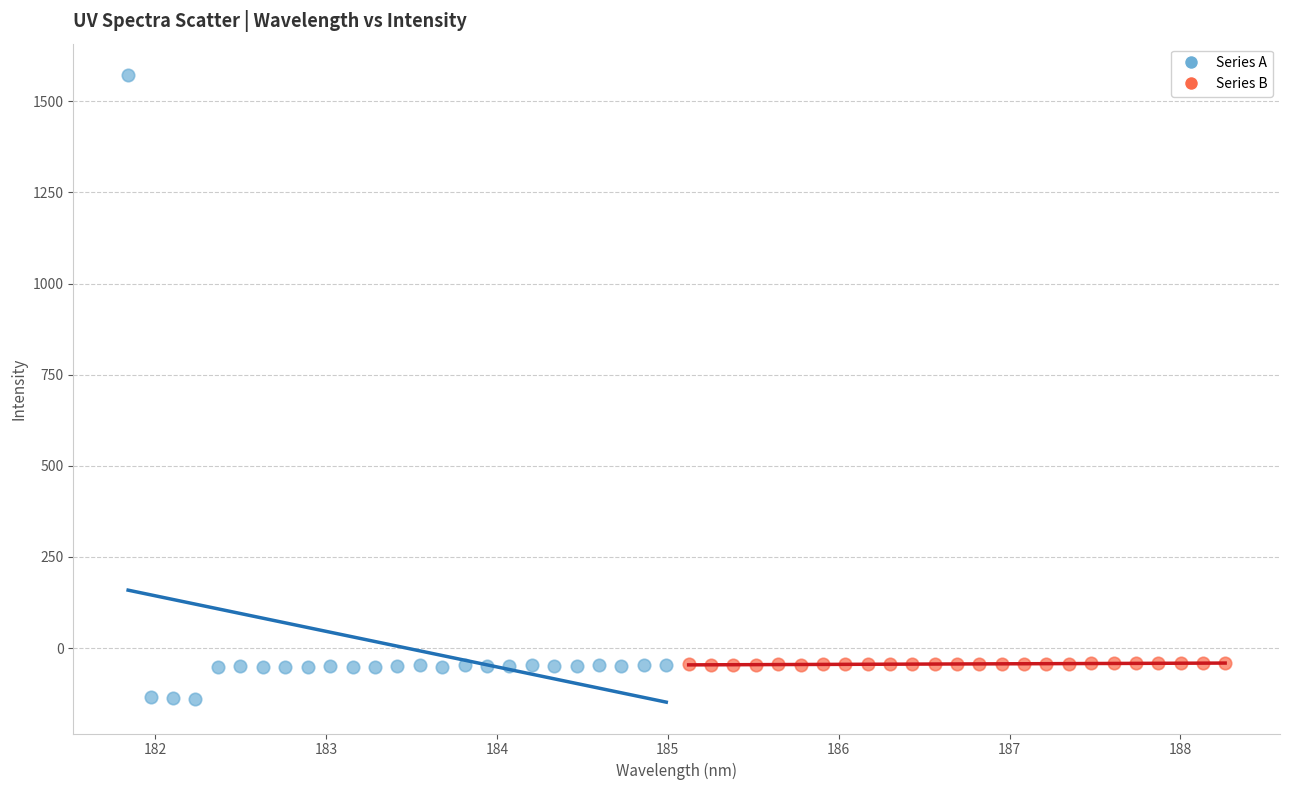

Which series contains the highest Y value?

Series A